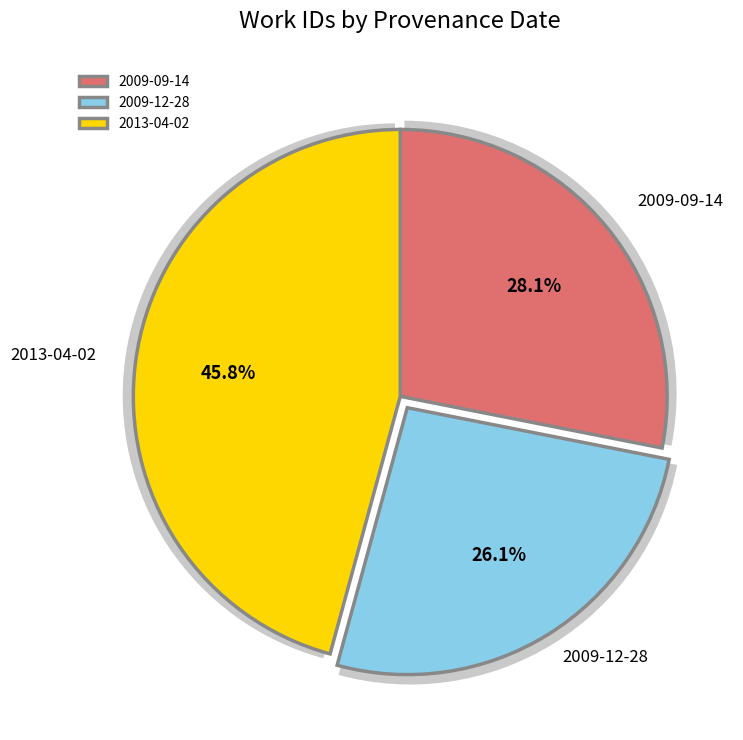

Is it true that 2009-09-14 is 28% of the pie?

True